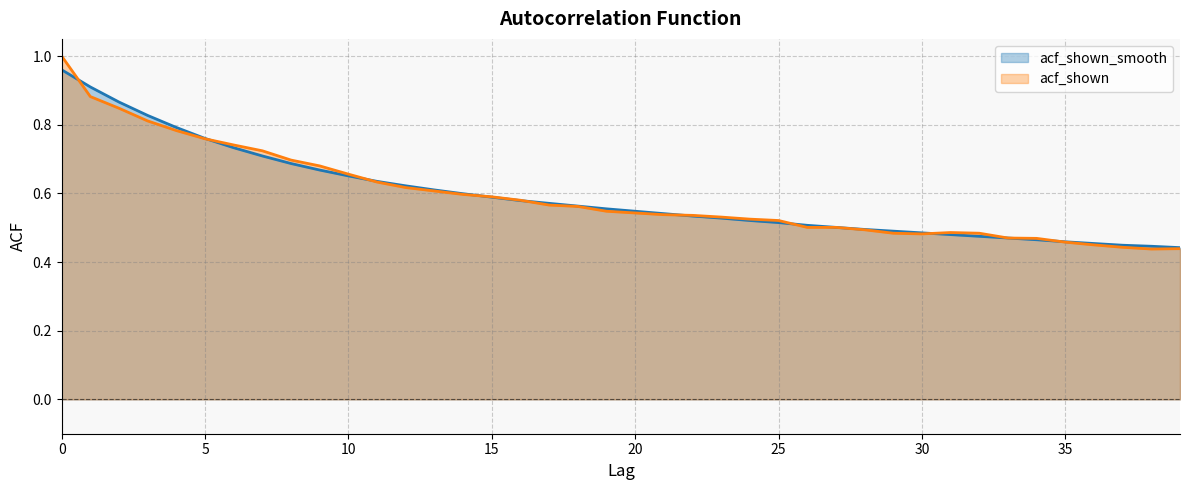

What is the maximum value shown in the chart?

1.0